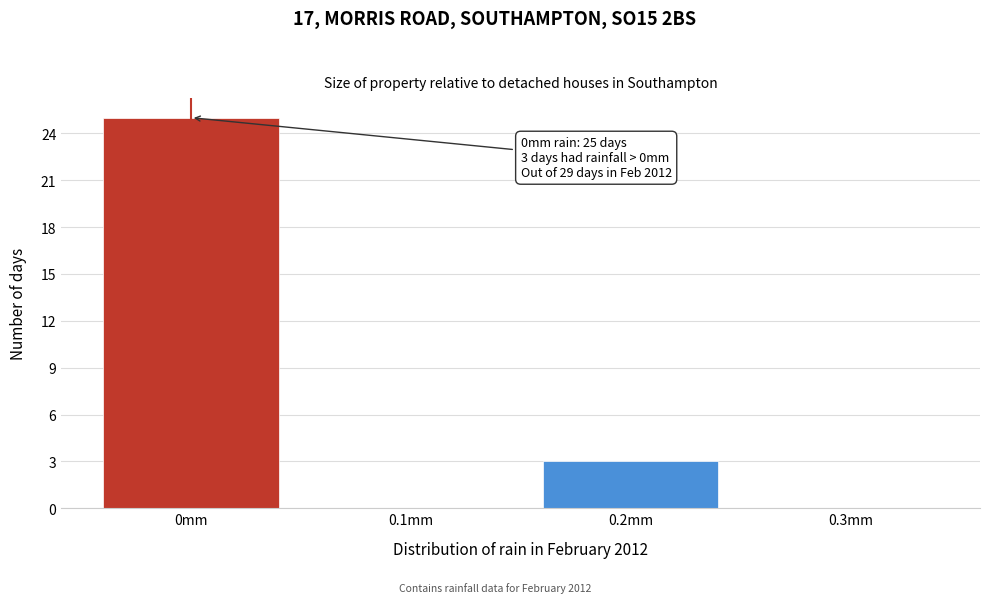

Reading left to right, transcribe all the data shown in this chart.

0mm=25	0.1mm=0	0.2mm=3	0.3mm=0